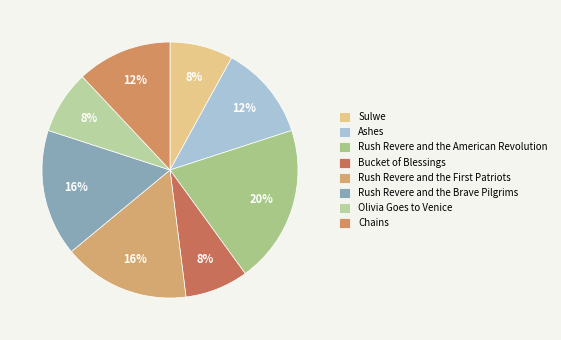

How many segments does this pie chart have?

8